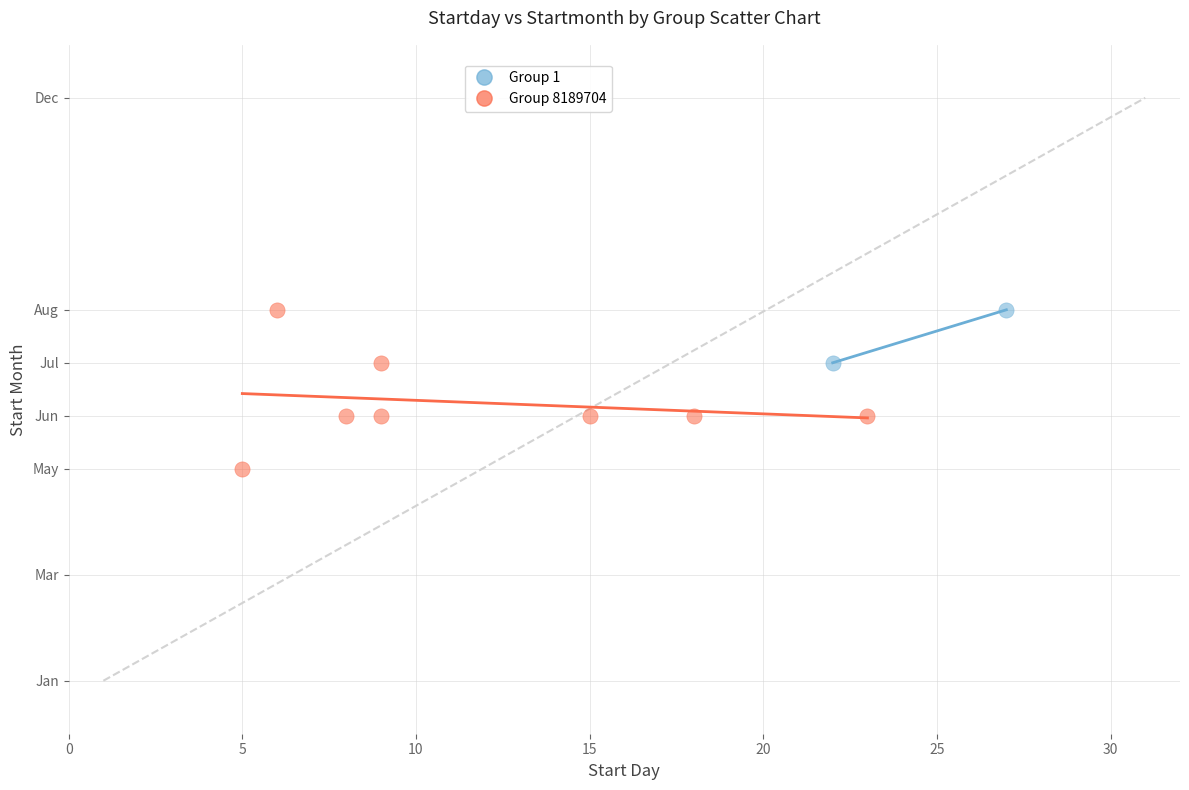

What are all the series names shown in the legend?

Group 1, Group 8189704